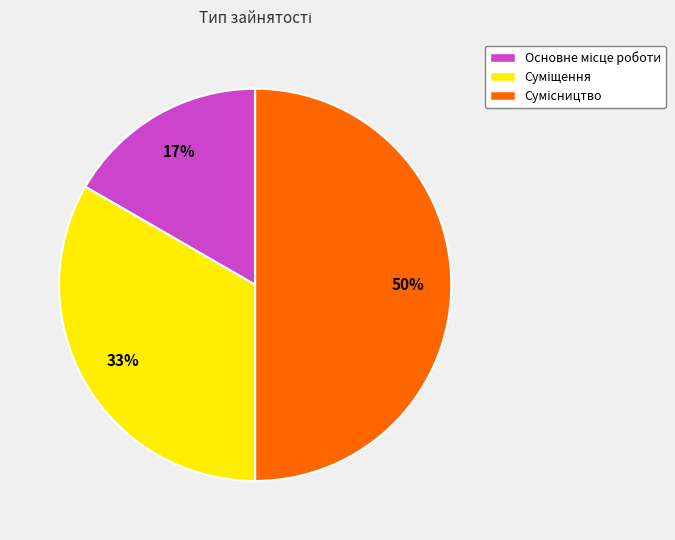

To the nearest percent, what is the difference between the largest and smallest slice percentages?

33%